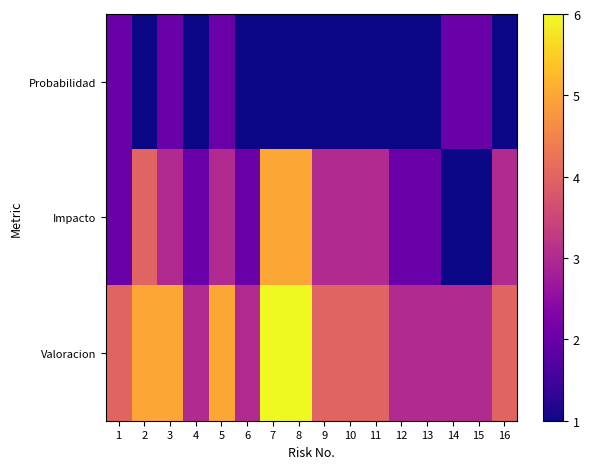

Which series has the largest total across all categories?

Valoracion